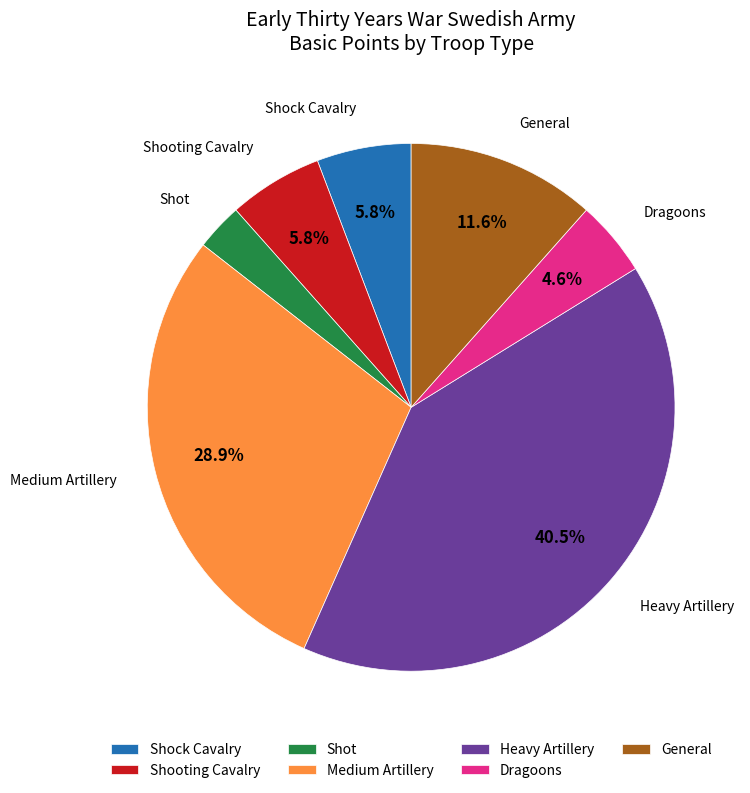

What percentage is NOT represented by Medium Artillery?

71.1%